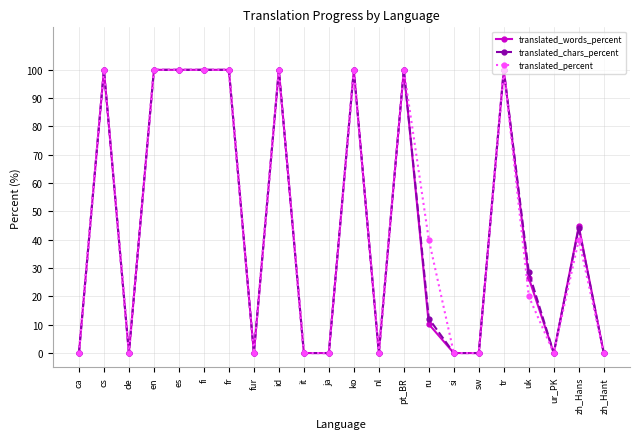

What is the difference between the maximum and minimum values in the translated_percent series?

100.0